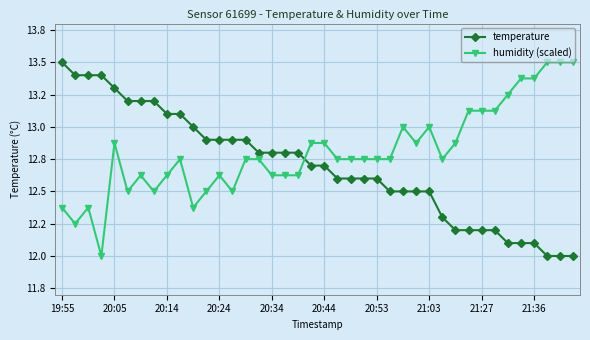

What are all the series names shown in the legend?

temperature, humidity (scaled)